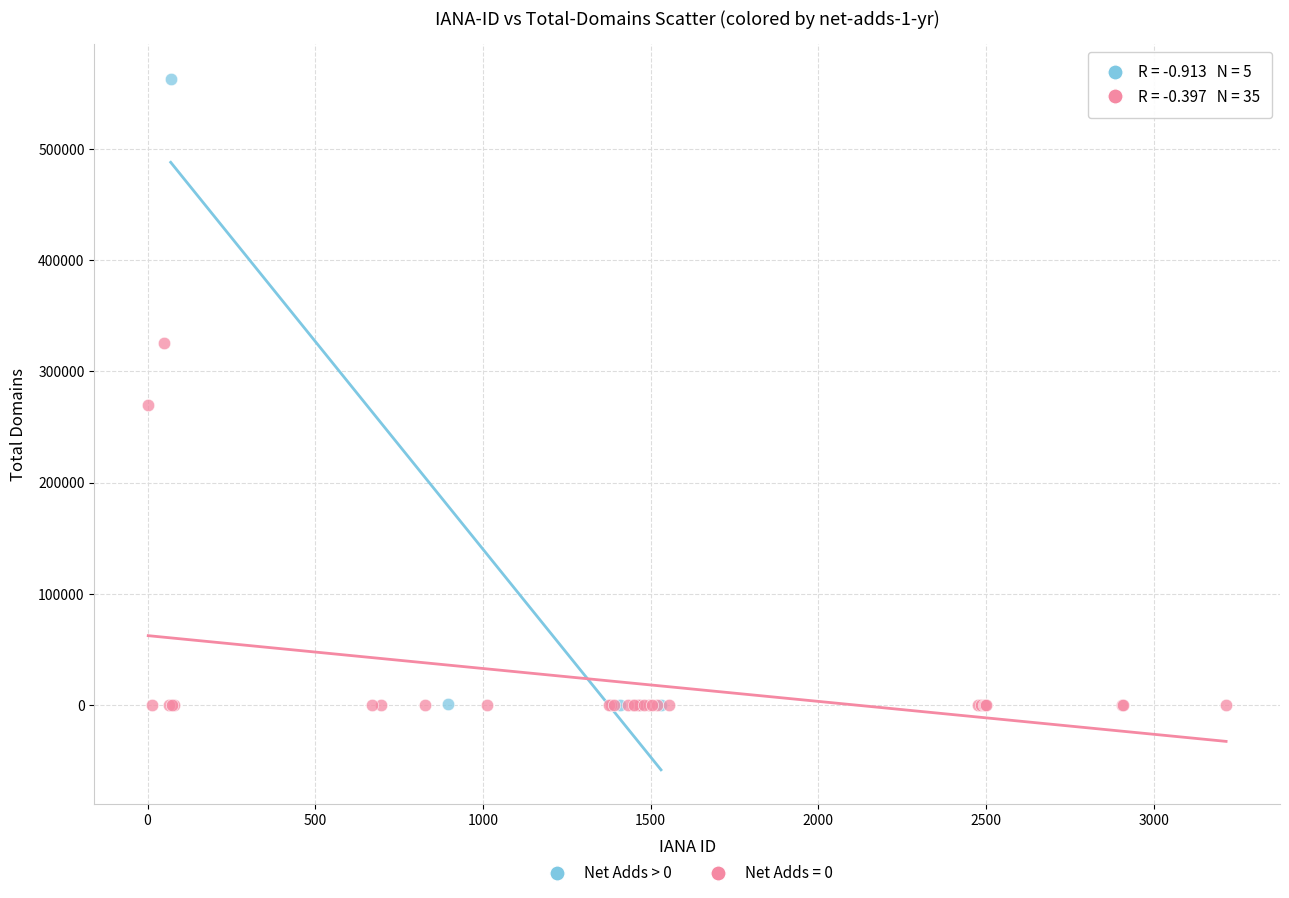

Which series has the largest Y range (max minus min)?

Net Adds > 0